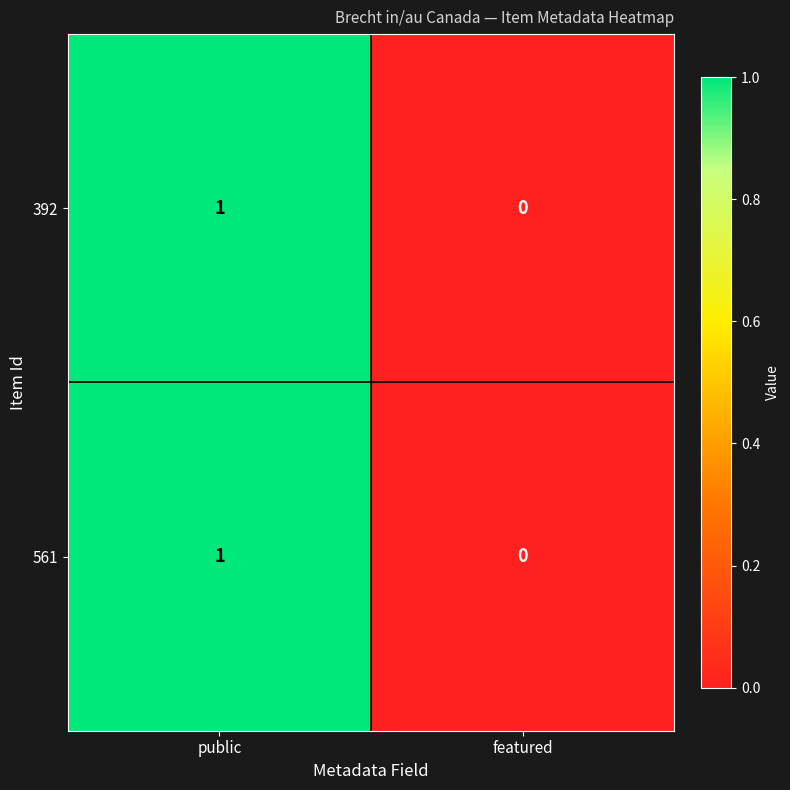

At which category does the chart reach its peak across all series?

public